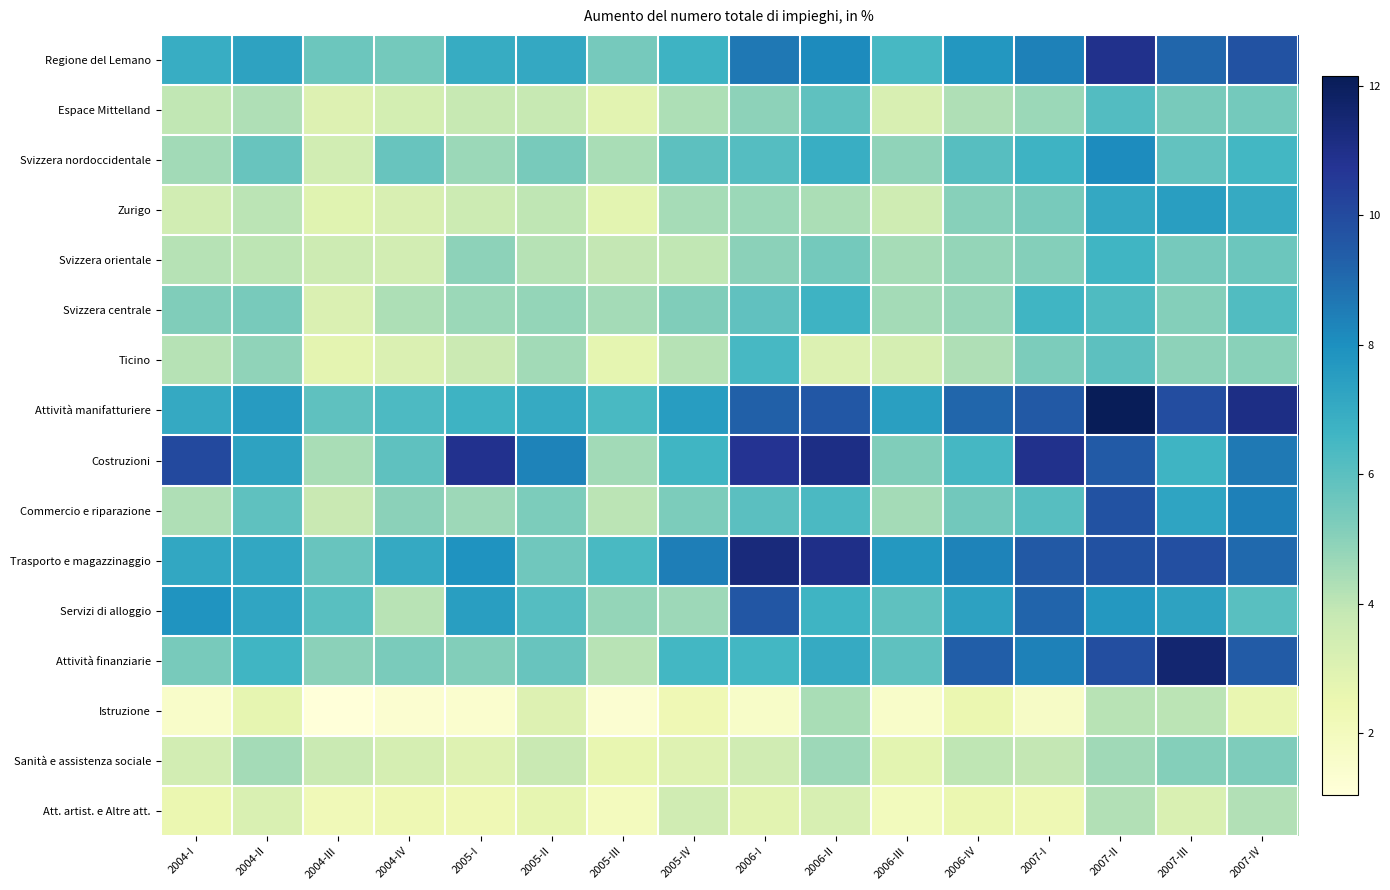

Reading left to right, list all the values displayed in this chart.

Regione del Lemano: 2004-I=6.9	2004-II=7.3	2004-III=5.6	2004-IV=5.5	2005-I=7.0	2005-II=7.1	2005-III=5.4	2005-IV=6.7	2006-I=8.6	2006-II=8.1	2006-III=6.4	2006-IV=7.7	2007-I=8.4	2007-II=10.9	2007-III=9.1	2007-IV=9.7
Espace Mittelland: 2004-I=3.9	2004-II=4.3	2004-III=3.0	2004-IV=3.4	2005-I=3.8	2005-II=3.8	2005-III=2.9	2005-IV=4.3	2006-I=4.9	2006-II=5.9	2006-III=3.2	2006-IV=4.3	2007-I=4.7	2007-II=6.2	2007-III=5.4	2007-IV=5.5
Svizzera nordoccidentale: 2004-I=4.6	2004-II=5.7	2004-III=3.4	2004-IV=5.7	2005-I=4.7	2005-II=5.3	2005-III=4.4	2005-IV=6.0	2006-I=6.2	2006-II=6.9	2006-III=4.9	2006-IV=6.1	2007-I=6.7	2007-II=8.1	2007-III=5.8	2007-IV=6.5
Zurigo: 2004-I=3.4	2004-II=4.1	2004-III=2.9	2004-IV=3.2	2005-I=3.6	2005-II=4.0	2005-III=2.8	2005-IV=4.4	2006-I=4.7	2006-II=4.4	2006-III=3.6	2006-IV=5.1	2007-I=5.3	2007-II=7.1	2007-III=7.5	2007-IV=7.0
Svizzera orientale: 2004-I=4.2	2004-II=4.0	2004-III=3.6	2004-IV=3.4	2005-I=4.9	2005-II=4.1	2005-III=3.9	2005-IV=3.9	2006-I=5.0	2006-II=5.4	2006-III=4.5	2006-IV=4.8	2007-I=5.1	2007-II=6.6	2007-III=5.4	2007-IV=5.6
Svizzera centrale: 2004-I=5.2	2004-II=5.4	2004-III=3.1	2004-IV=4.3	2005-I=4.7	2005-II=4.8	2005-III=4.5	2005-IV=5.2	2006-I=5.9	2006-II=6.7	2006-III=4.5	2006-IV=4.8	2007-I=6.6	2007-II=6.3	2007-III=5.1	2007-IV=6.2
Ticino: 2004-I=4.2	2004-II=4.9	2004-III=2.7	2004-IV=3.1	2005-I=3.7	2005-II=4.5	2005-III=2.7	2005-IV=4.1	2006-I=6.4	2006-II=3.1	2006-III=3.3	2006-IV=4.3	2007-I=5.3	2007-II=6.0	2007-III=4.9	2007-IV=5.0
Attività manifatturiere: 2004-I=7.1	2004-II=7.6	2004-III=5.9	2004-IV=6.3	2005-I=6.7	2005-II=7.0	2005-III=6.4	2005-IV=7.5	2006-I=9.3	2006-II=9.6	2006-III=7.5	2006-IV=9.1	2007-I=9.5	2007-II=12.1	2007-III=9.9	2007-IV=11.1
Costruzioni: 2004-I=10.0	2004-II=7.3	2004-III=4.4	2004-IV=5.9	2005-I=10.9	2005-II=8.3	2005-III=4.6	2005-IV=6.6	2006-I=10.8	2006-II=11.1	2006-III=5.2	2006-IV=6.5	2007-I=10.9	2007-II=9.5	2007-III=6.7	2007-IV=8.6
Commercio e riparazione: 2004-I=4.3	2004-II=5.9	2004-III=3.8	2004-IV=5.0	2005-I=4.6	2005-II=5.3	2005-III=4.1	2005-IV=5.3	2006-I=6.0	2006-II=6.4	2006-III=4.5	2006-IV=5.5	2007-I=6.1	2007-II=9.7	2007-III=7.3	2007-IV=8.4
Trasporto e magazzinaggio: 2004-I=7.1	2004-II=7.1	2004-III=5.7	2004-IV=7.1	2005-I=7.9	2005-II=5.5	2005-III=6.4	2005-IV=8.5	2006-I=11.3	2006-II=11.0	2006-III=7.7	2006-IV=8.4	2007-I=9.5	2007-II=9.8	2007-III=9.8	2007-IV=9.1
Servizi di alloggio: 2004-I=7.9	2004-II=7.2	2004-III=6.1	2004-IV=4.1	2005-I=7.5	2005-II=6.1	2005-III=4.8	2005-IV=4.6	2006-I=9.6	2006-II=6.7	2006-III=5.9	2006-IV=7.4	2007-I=9.2	2007-II=7.7	2007-III=7.3	2007-IV=6.1
Attività finanziarie: 2004-I=5.4	2004-II=6.6	2004-III=5.0	2004-IV=5.3	2005-I=5.2	2005-II=5.7	2005-III=4.1	2005-IV=6.5	2006-I=6.5	2006-II=7.0	2006-III=5.9	2006-IV=9.4	2007-I=8.4	2007-II=9.9	2007-III=11.5	2007-IV=9.4
Istruzione: 2004-I=1.6	2004-II=2.7	2004-III=1.1	2004-IV=1.4	2005-I=1.4	2005-II=3.0	2005-III=1.3	2005-IV=2.3	2006-I=1.7	2006-II=4.4	2006-III=1.6	2006-IV=2.5	2007-I=1.7	2007-II=4.1	2007-III=4.1	2007-IV=2.6
Sanità e assistenza sociale: 2004-I=3.4	2004-II=4.5	2004-III=3.7	2004-IV=3.4	2005-I=3.0	2005-II=3.8	2005-III=2.6	2005-IV=3.0	2006-I=3.5	2006-II=4.6	2006-III=2.8	2006-IV=4.0	2007-I=3.9	2007-II=4.6	2007-III=5.1	2007-IV=5.3
Att. artist. e Altre att.: 2004-I=2.5	2004-II=3.2	2004-III=2.2	2004-IV=2.3	2005-I=2.3	2005-II=2.7	2005-III=2.0	2005-IV=3.5	2006-I=2.9	2006-II=3.2	2006-III=2.0	2006-IV=2.5	2007-I=2.3	2007-II=4.2	2007-III=3.1	2007-IV=4.2